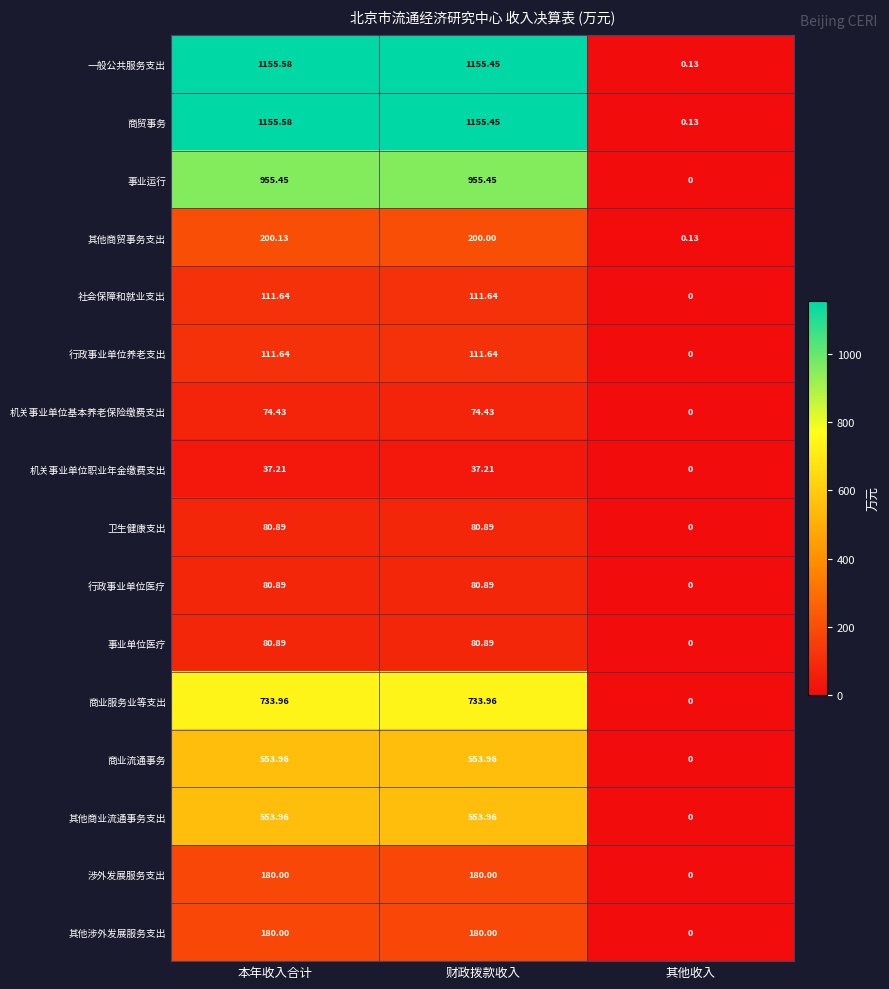

Which category has the lowest value in the 行政事业单位医疗 series?

其他收入